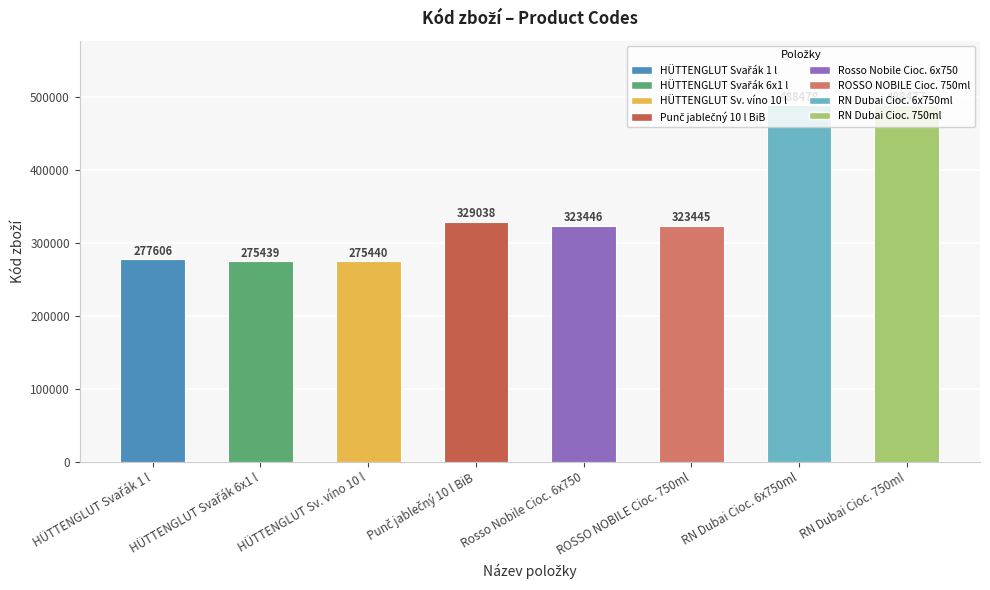

What is the ratio of the value at RN Dubai Cioc. 750ml to the value at Rosso Nobile Cioc. 6x750?

1.5